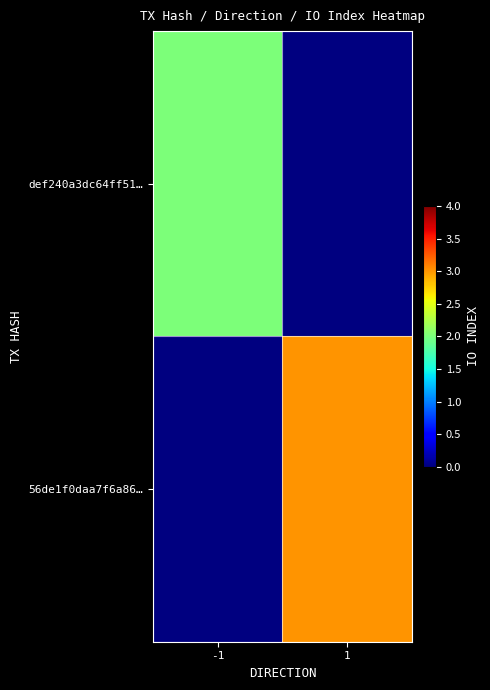

The def240a3dc64ff51… series shows 3.1 at -1. True or false?

False